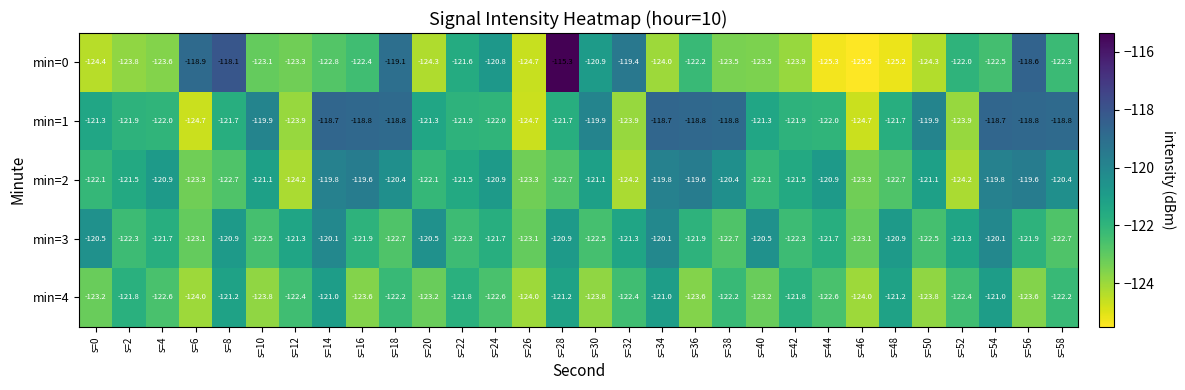

Between s=0 and s=30, which series saw the biggest shift?

min=0